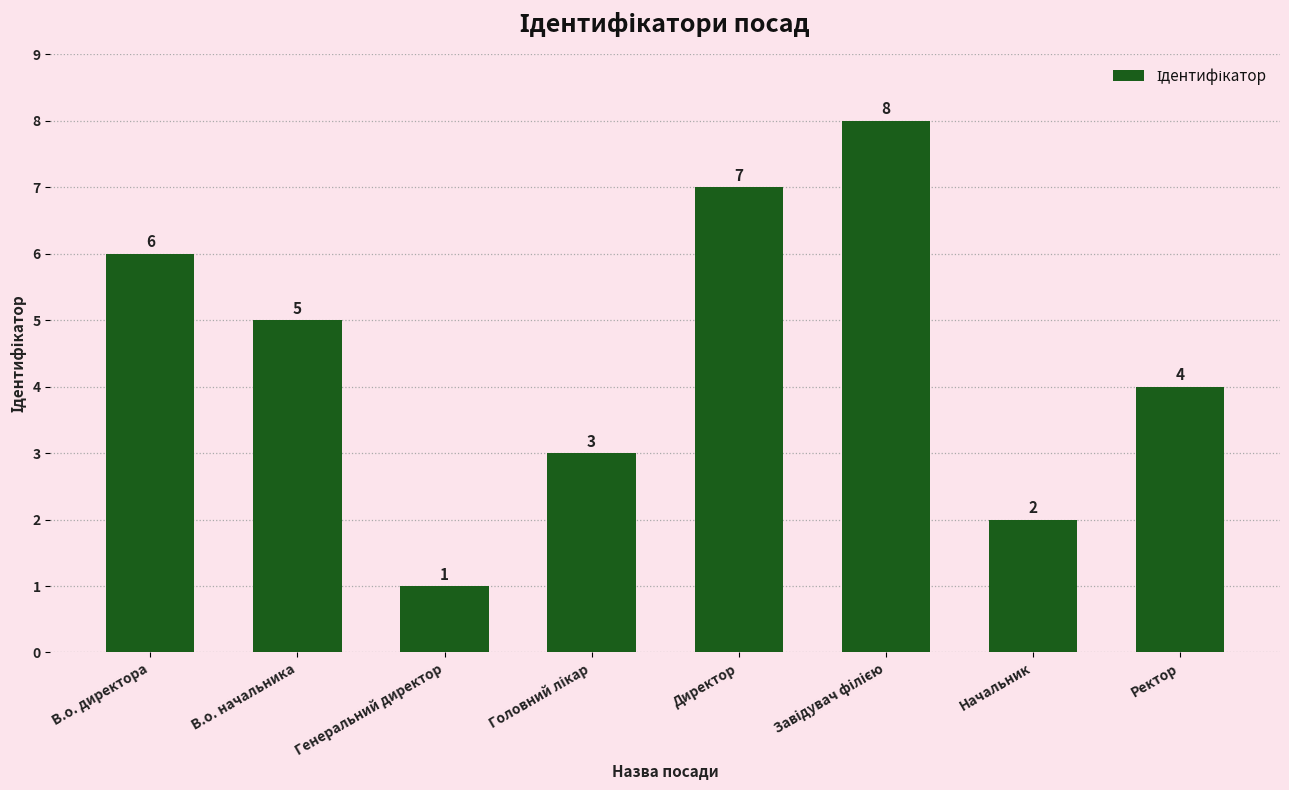

The value at Ректор is 7. True or false?

False